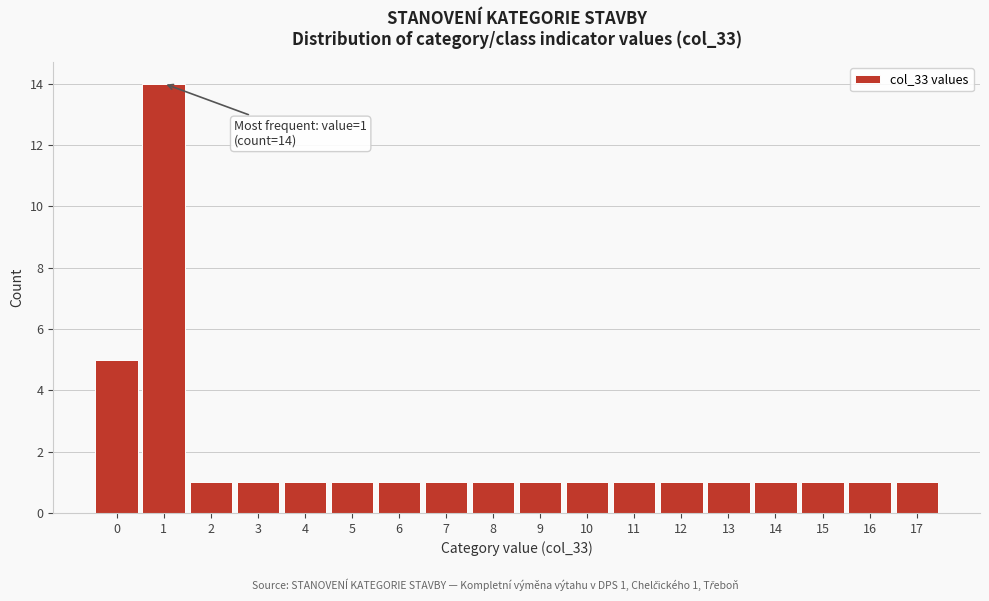

Over which range of the x-axis is the bar tallest?

0.5 to 1.5